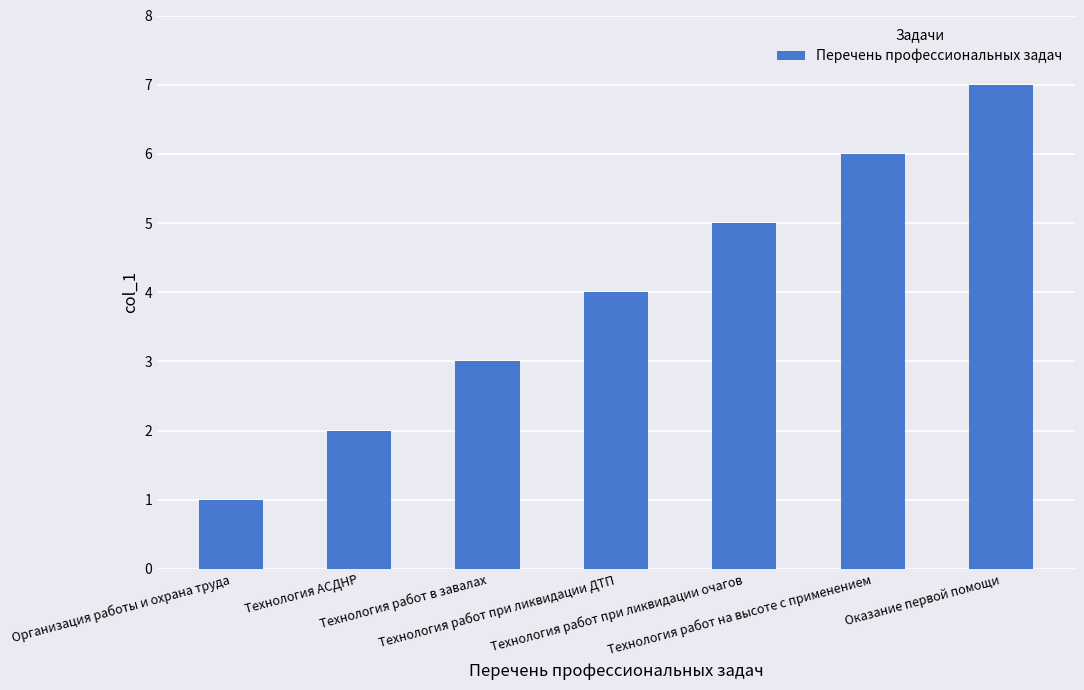

The chart shows a value of 10 at Оказание первой помощи. True or false?

False